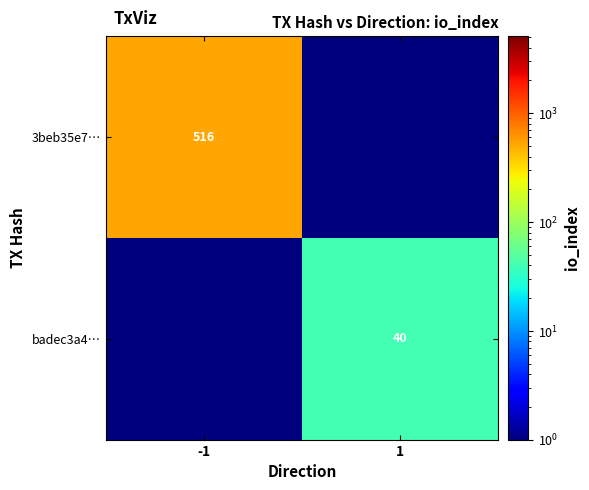

True or false: badec3a4… has a value of 40.0 at 1.

True